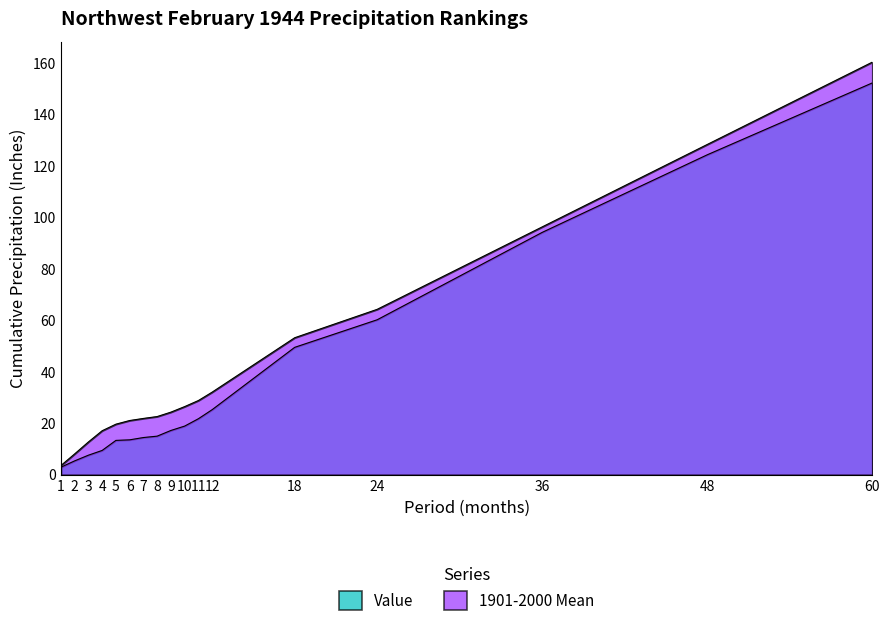

What is the maximum value for Value?

152.3